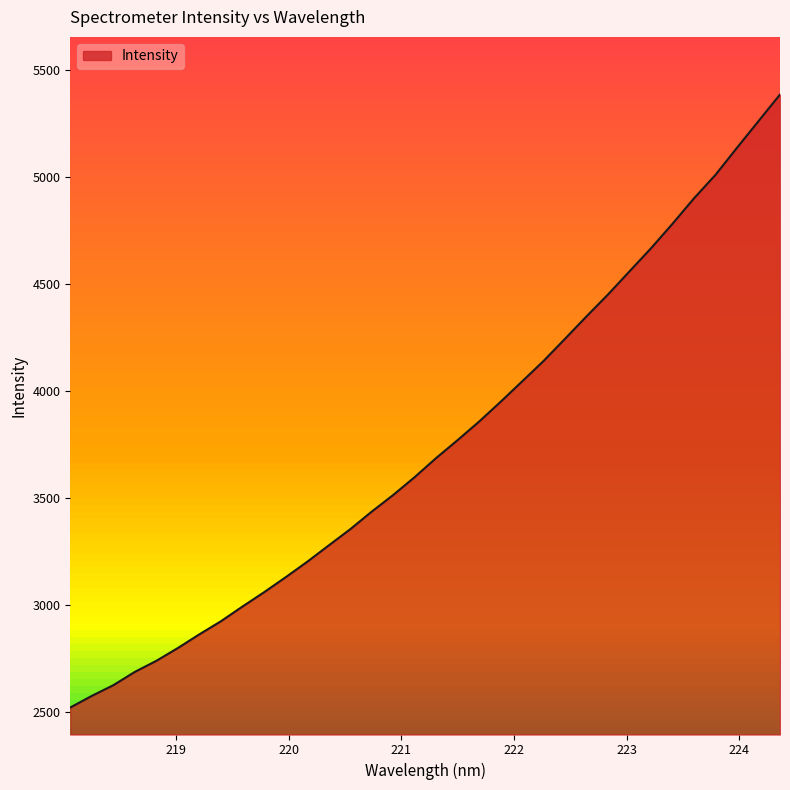

What is the minimum value shown in the chart?

2520.8